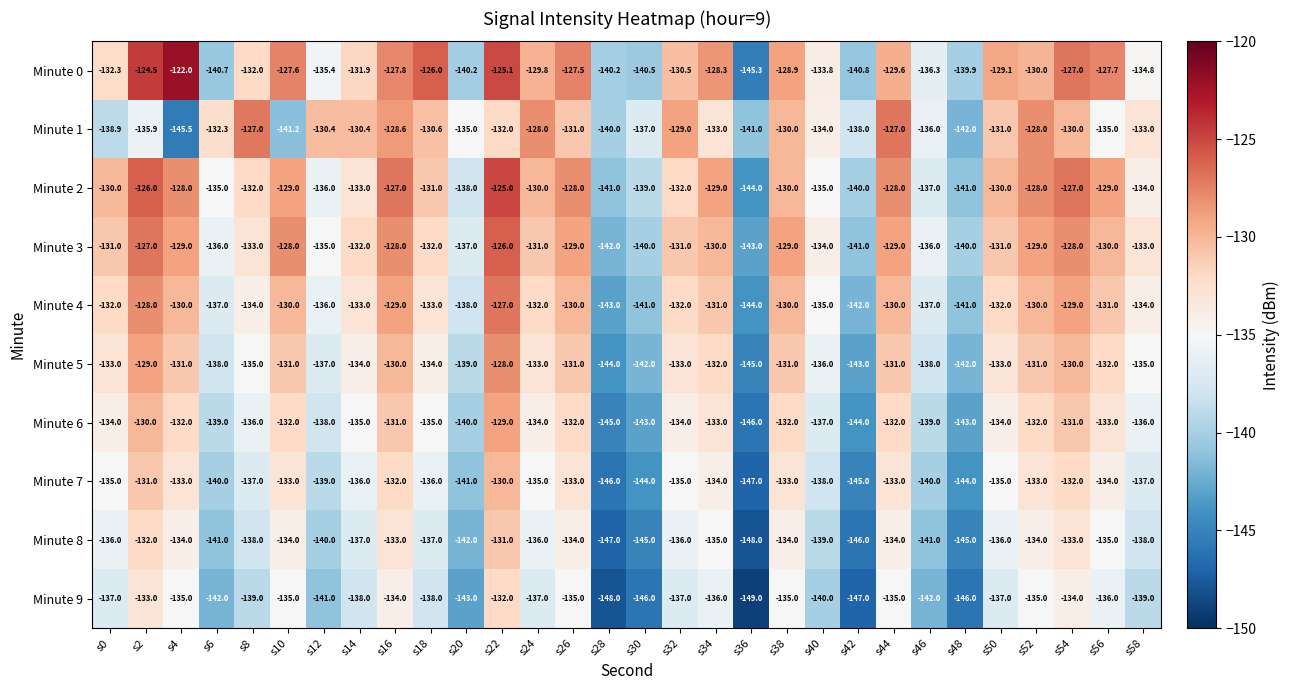

What is the sum of all Minute 1 values?

-4010.8